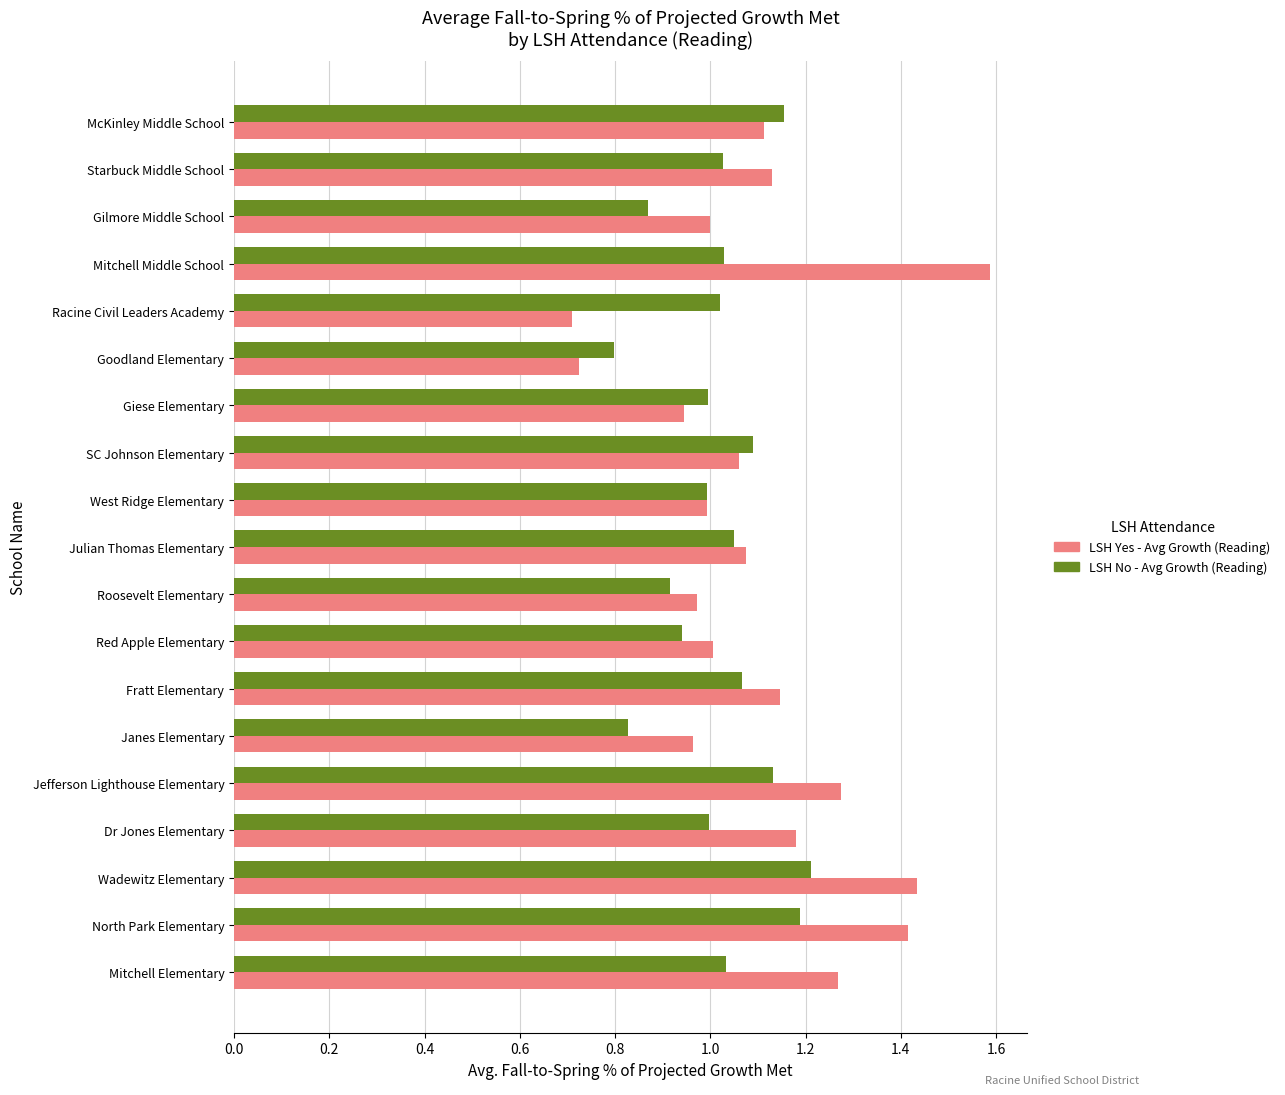

At which label does LSH Yes - Avg Growth (Reading) reach its peak?

Mitchell Middle School